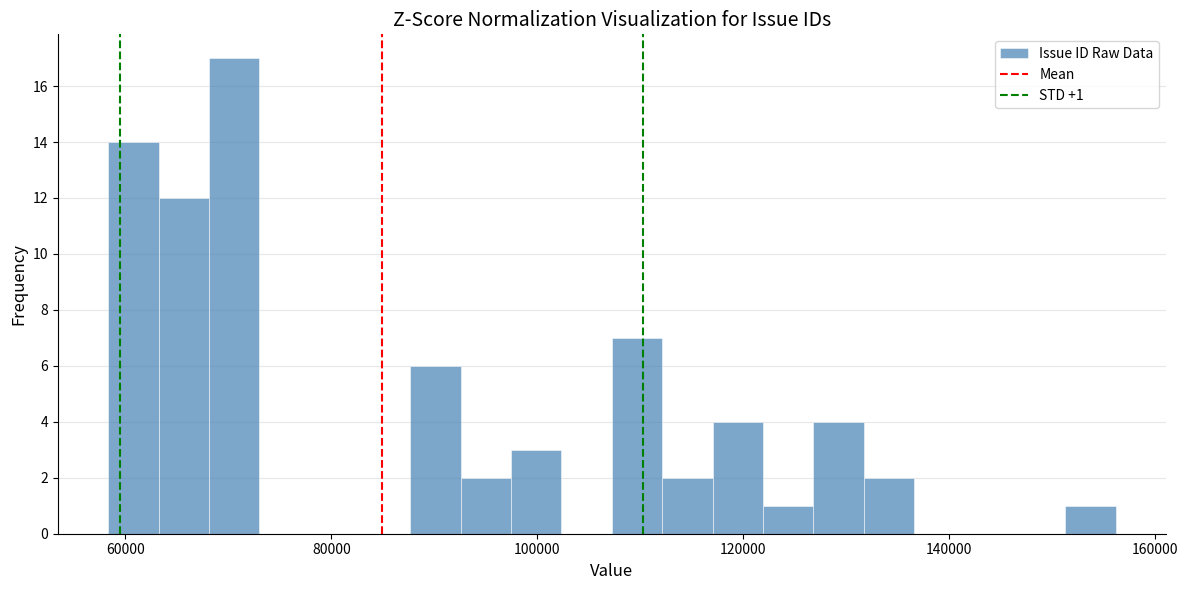

Around what value on the x-axis is the tallest bar? Give the approximate position of its centre, as read against the axis.

70000